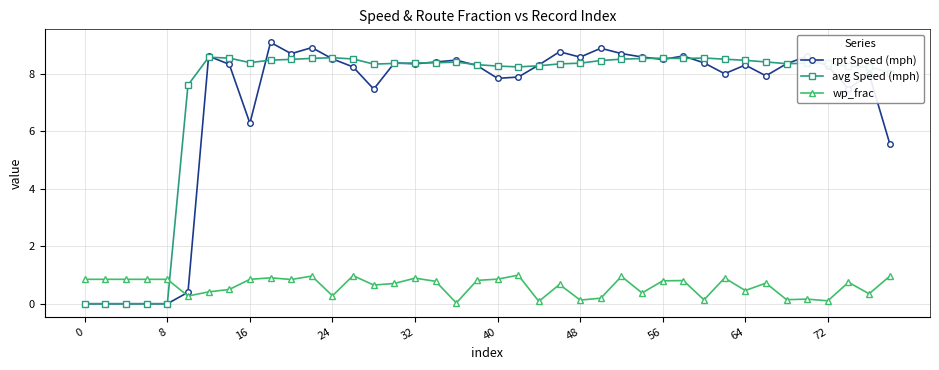

After their last crossing, which series has the higher values: rpt Speed (mph) or wp_frac?

rpt Speed (mph)